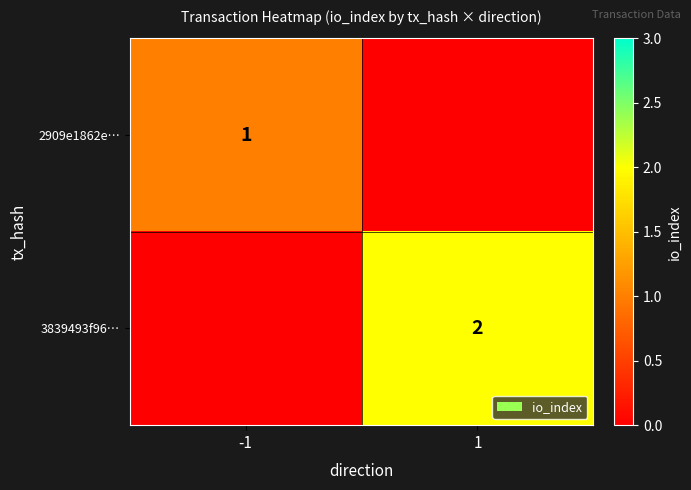

List the labels in order of 3839493f96… value, smallest first.

-1, 1